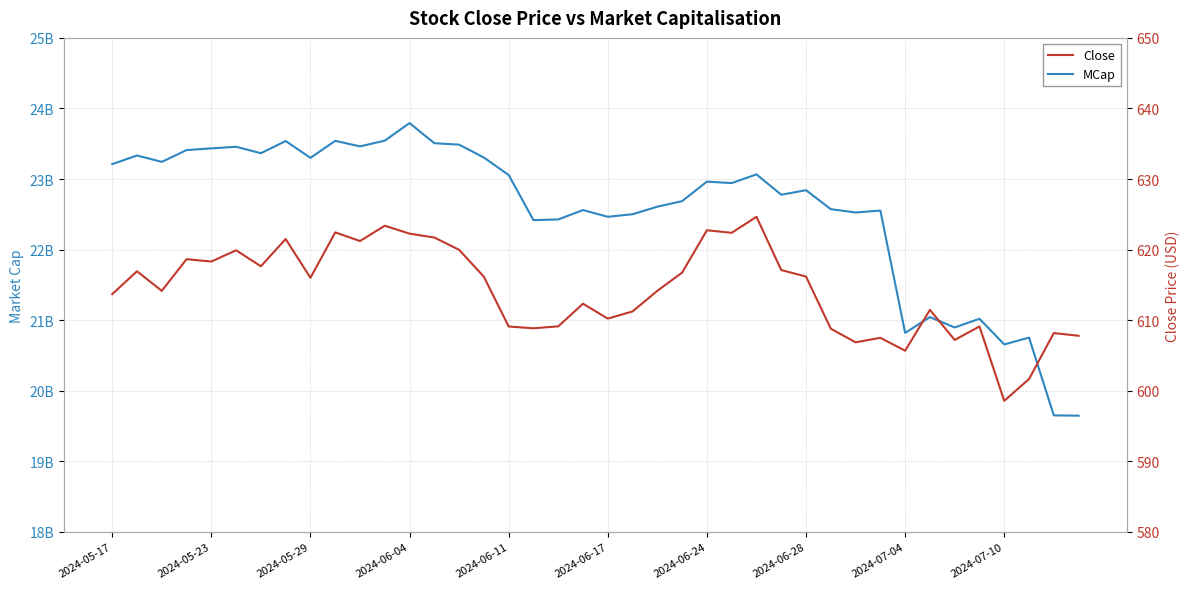

How many data points in Close are above 616?

19